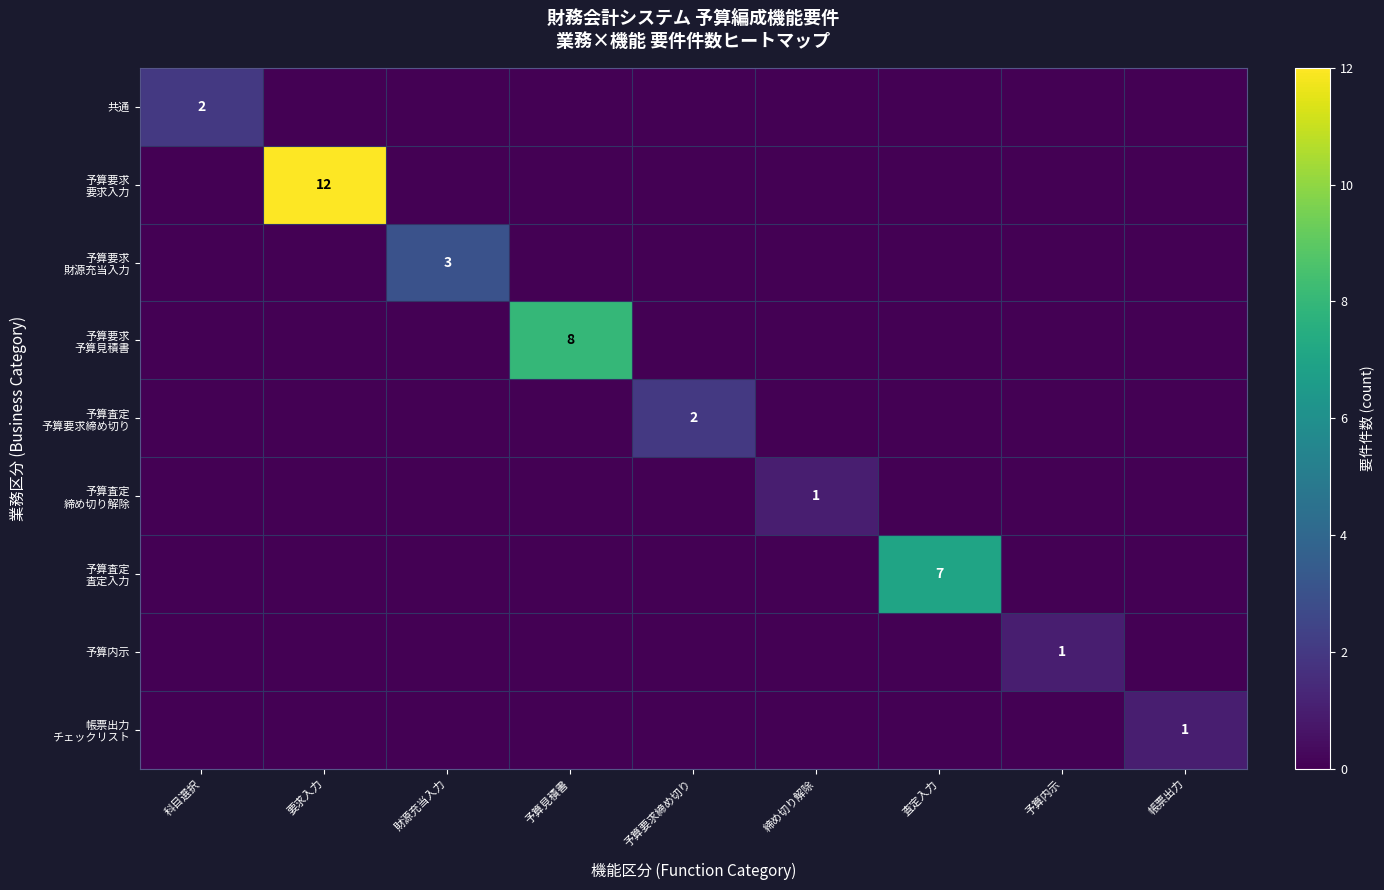

True or false: 共通 has a value of 1 at 科目選択.

False